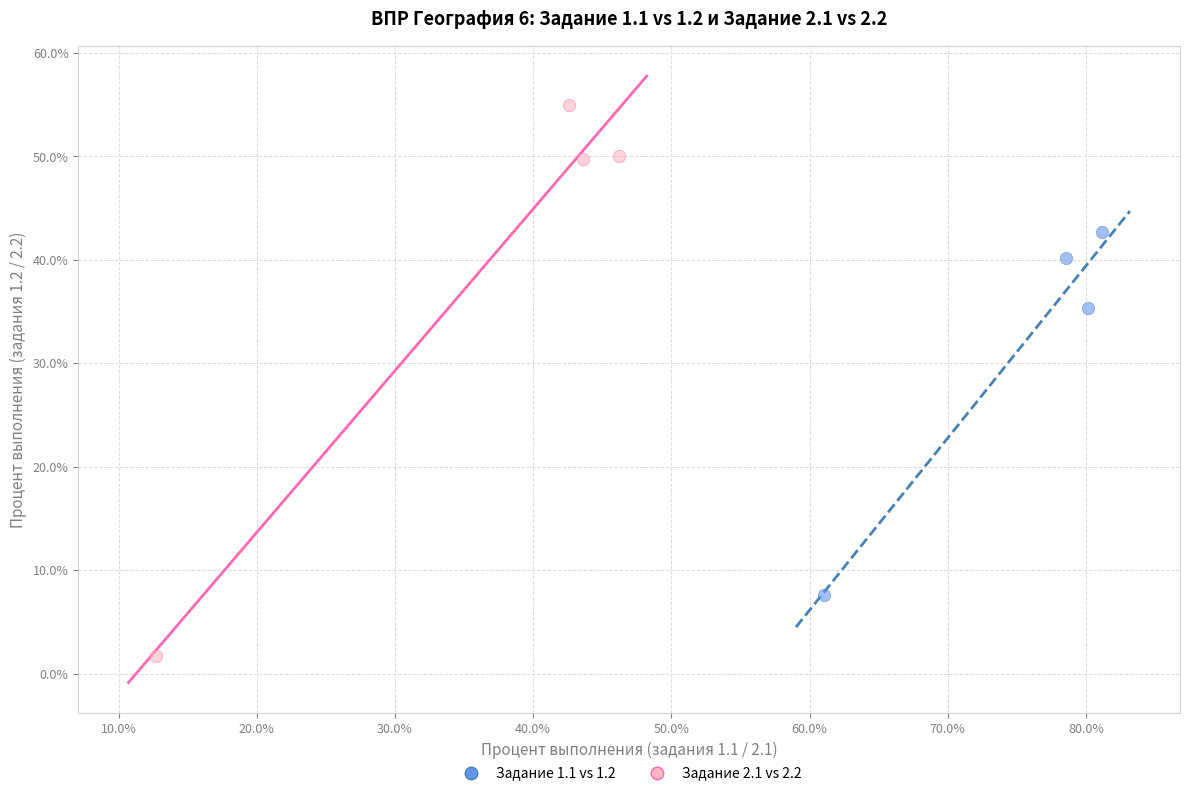

Which series contains the lowest Y value?

Задание 2.1 vs 2.2